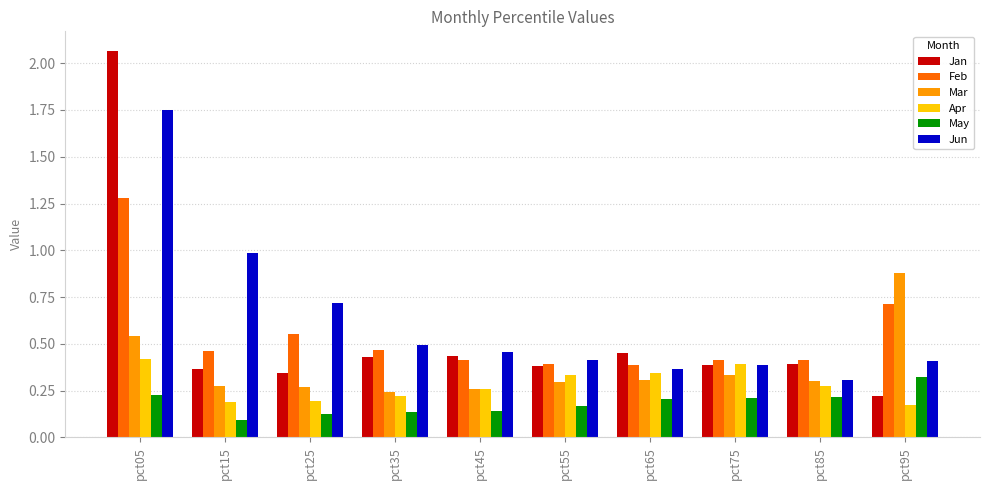

Are the bars horizontal?

No